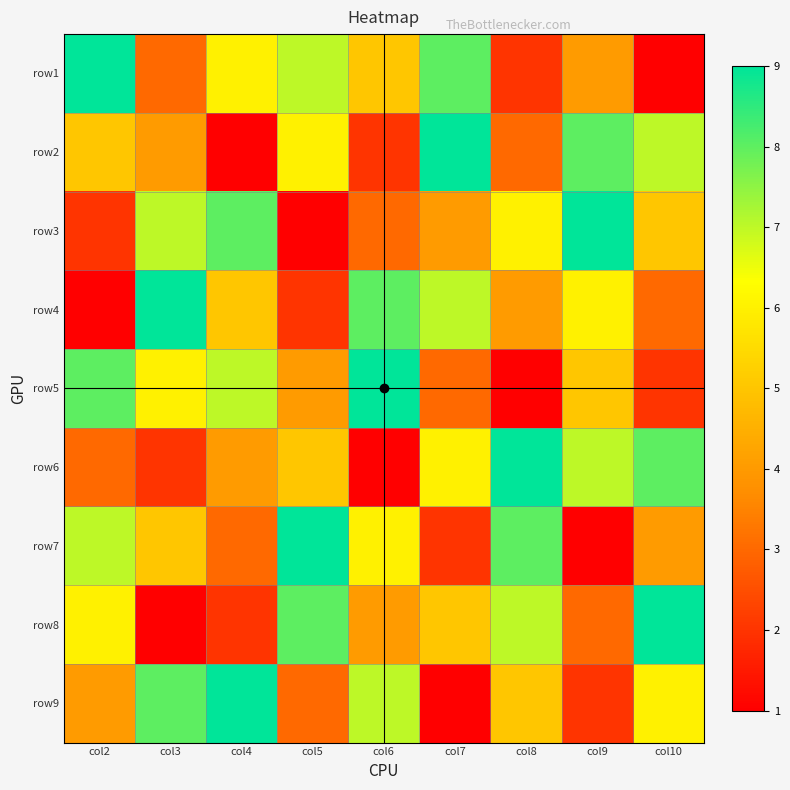

Reading left to right, transcribe all the data shown in this chart.

row1: col2=9	col3=3	col4=6	col5=7	col6=5	col7=8	col8=2	col9=4	col10=1
row2: col2=5	col3=4	col4=1	col5=6	col6=2	col7=9	col8=3	col9=8	col10=7
row3: col2=2	col3=7	col4=8	col5=1	col6=3	col7=4	col8=6	col9=9	col10=5
row4: col2=1	col3=9	col4=5	col5=2	col6=8	col7=7	col8=4	col9=6	col10=3
row5: col2=8	col3=6	col4=7	col5=4	col6=9	col7=3	col8=1	col9=5	col10=2
row6: col2=3	col3=2	col4=4	col5=5	col6=1	col7=6	col8=9	col9=7	col10=8
row7: col2=7	col3=5	col4=3	col5=9	col6=6	col7=2	col8=8	col9=1	col10=4
row8: col2=6	col3=1	col4=2	col5=8	col6=4	col7=5	col8=7	col9=3	col10=9
row9: col2=4	col3=8	col4=9	col5=3	col6=7	col7=1	col8=5	col9=2	col10=6